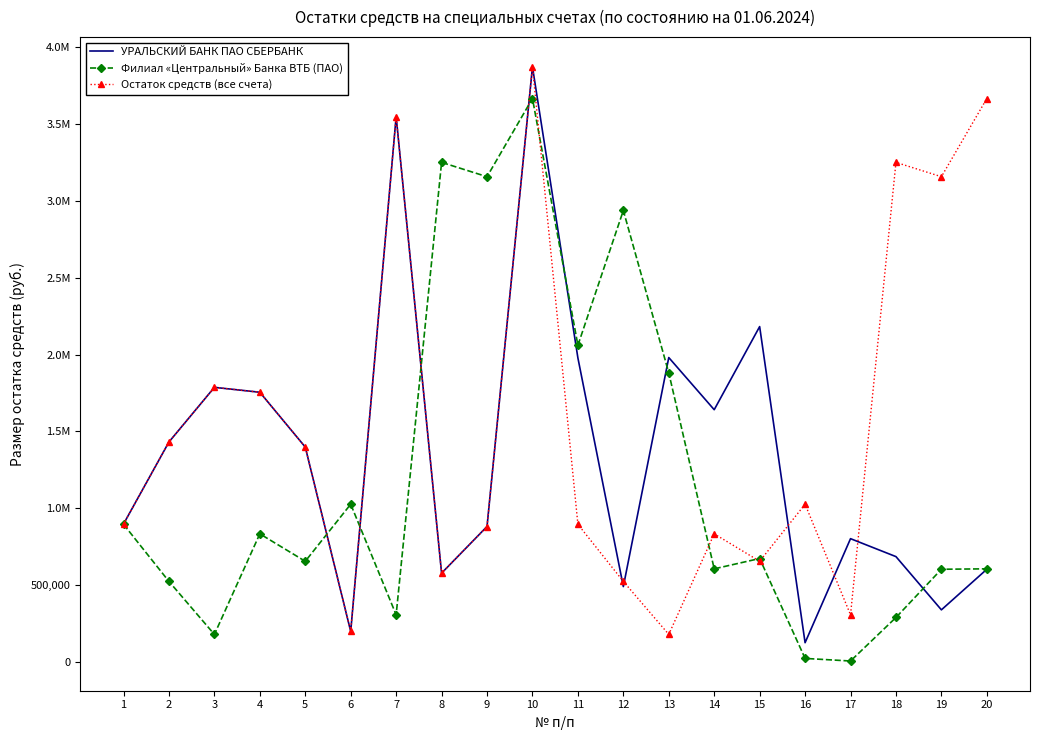

What are all the series names shown in the legend?

УРАЛЬСКИЙ БАНК ПАО СБЕРБАНК, Филиал «Центральный» Банка ВТБ (ПАО), Остаток средств (все счета)